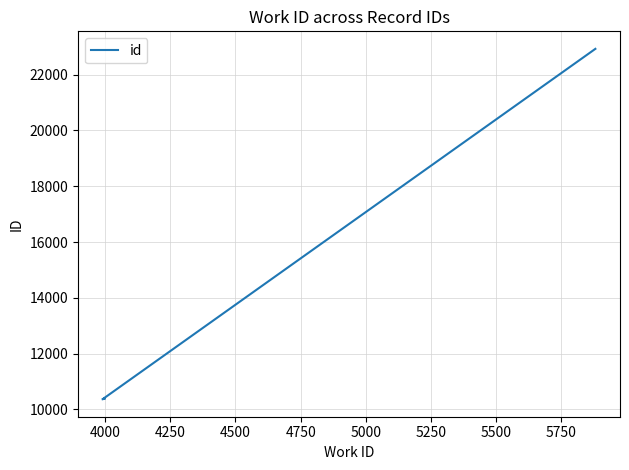

How many lines are shown in the chart?

1